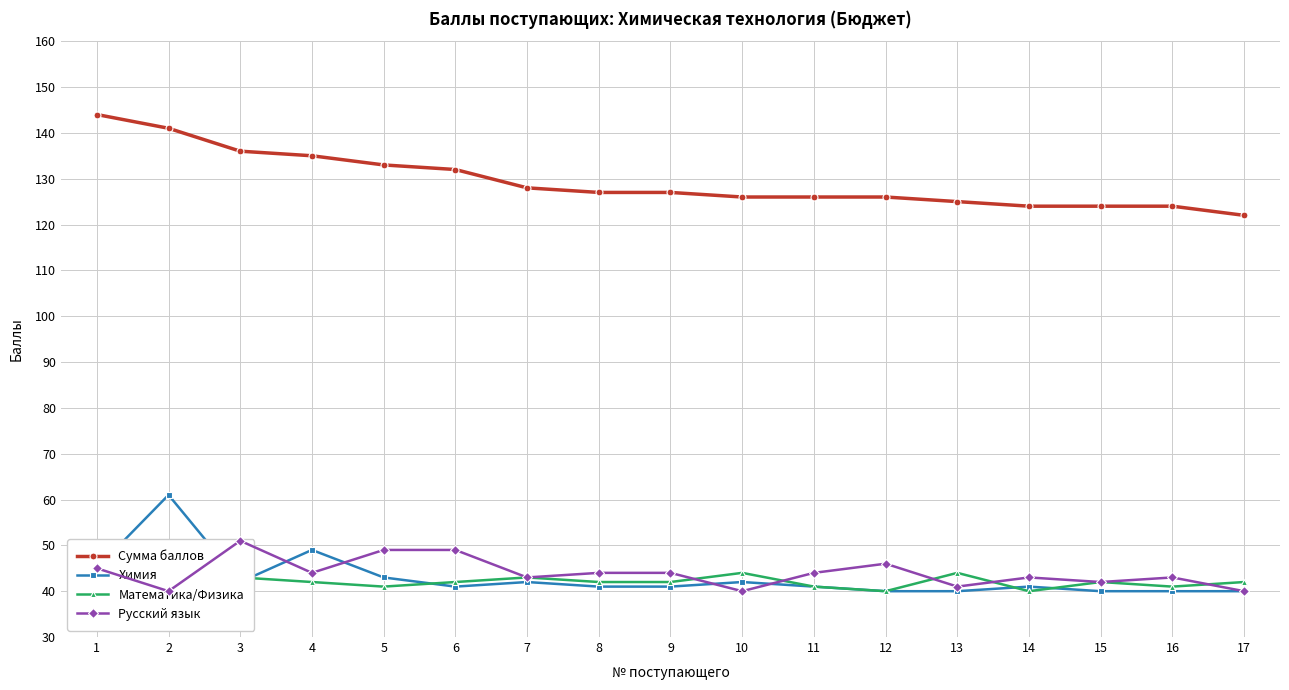

Is the value of Сумма баллов at 6 greater than the value of Химия at 5?

Yes